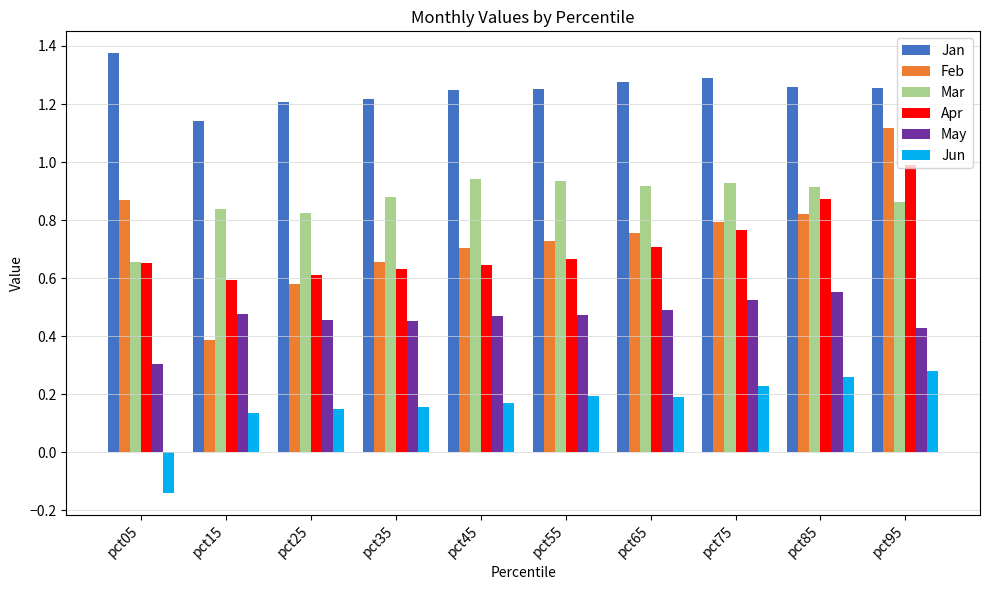

Which series has the largest range (max minus min)?

Feb